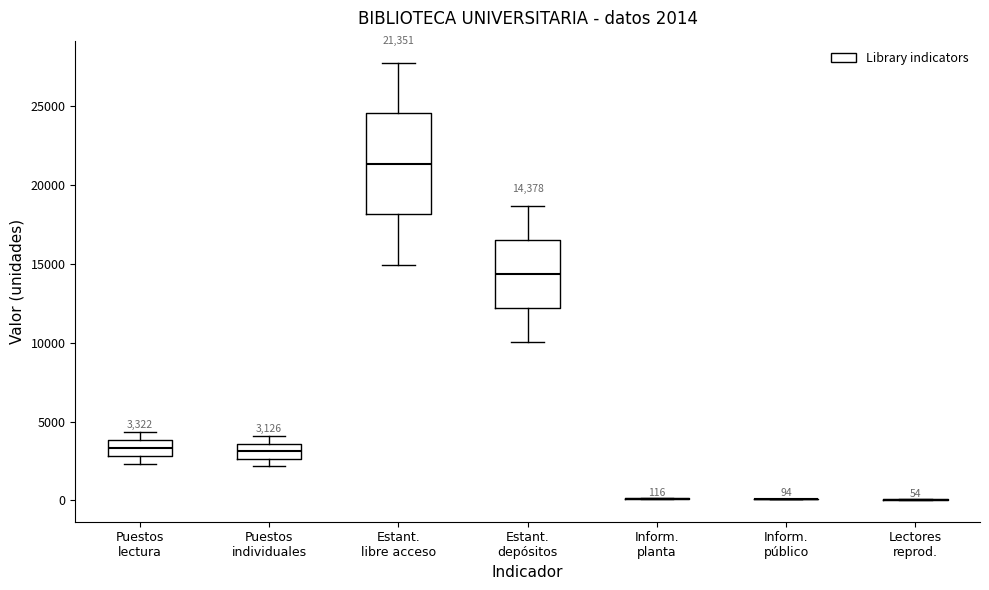

Comparing the boxes themselves (not the whiskers), which one is the tallest?

Estant. libre acceso